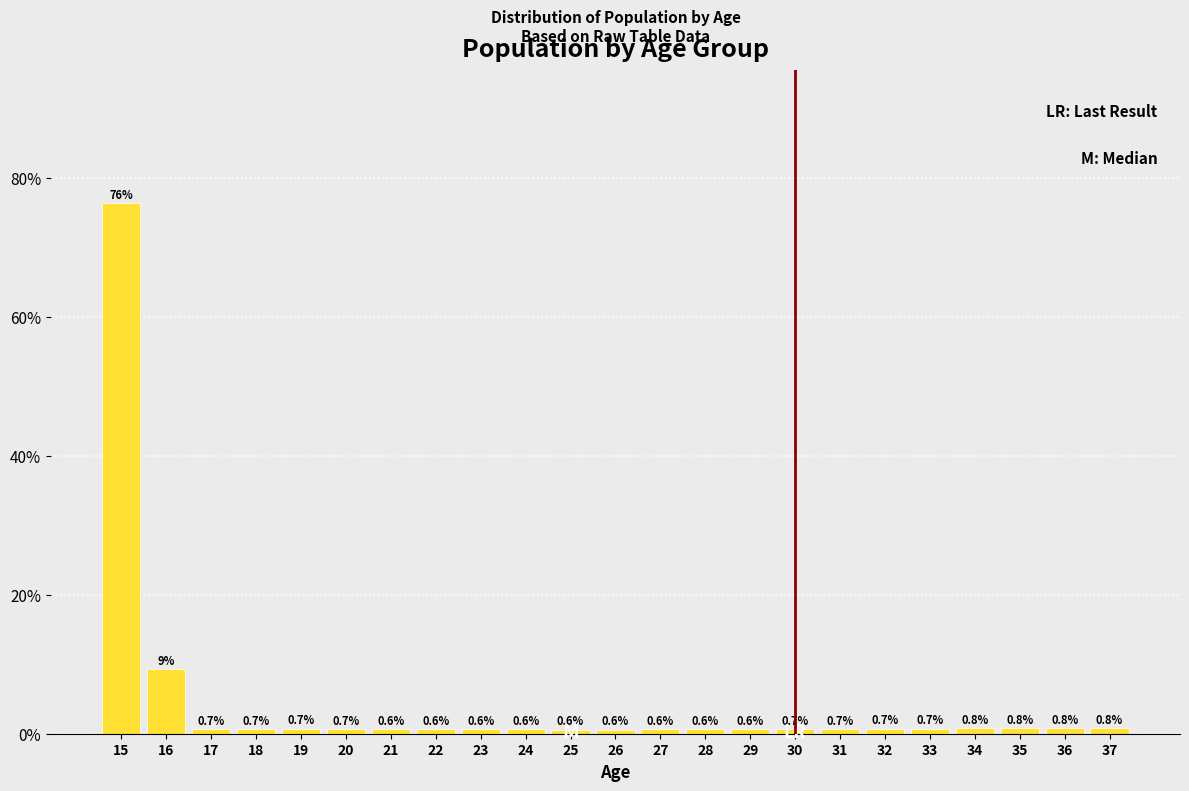

Reading left to right, list all the values displayed in this chart.

76.4	9.2	0.7	0.7	0.7	0.7	0.6	0.6	0.6	0.6	0.6	0.6	0.6	0.6	0.6	0.7	0.7	0.7	0.7	0.8	0.8	0.8	0.8